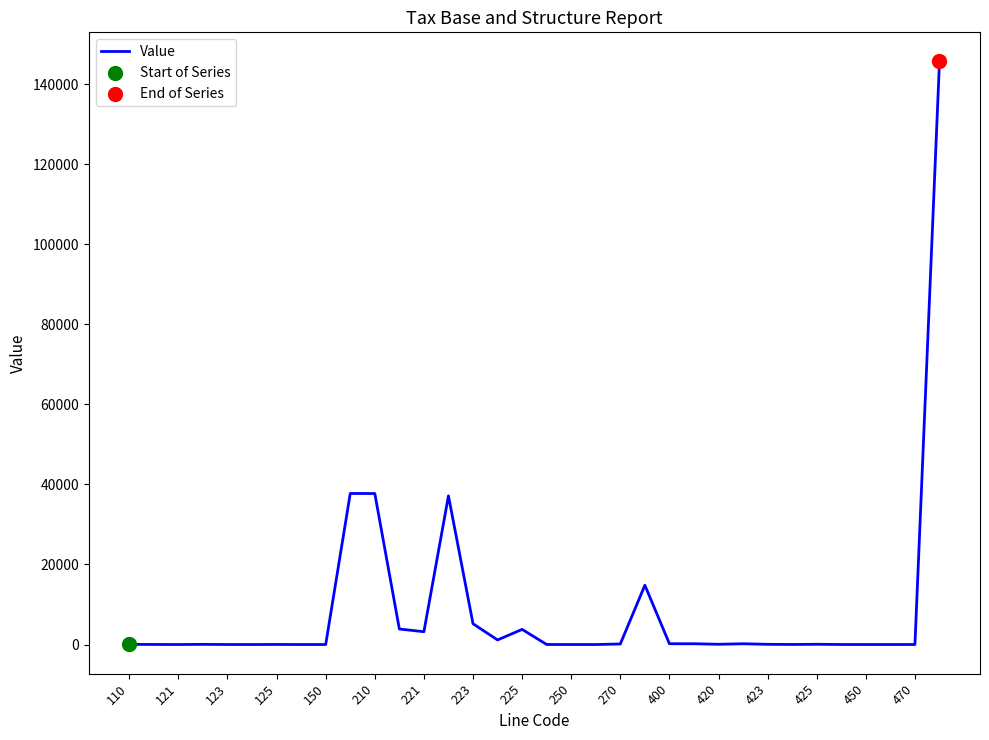

What is the difference between the maximum and minimum values?

145636